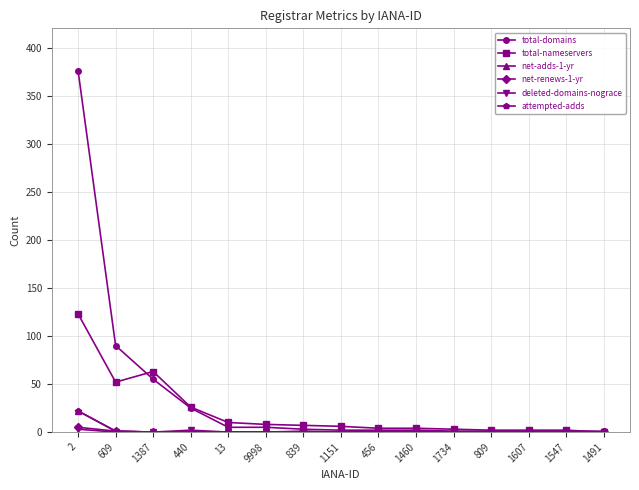

Is this an area chart (filled region under the line)?

No